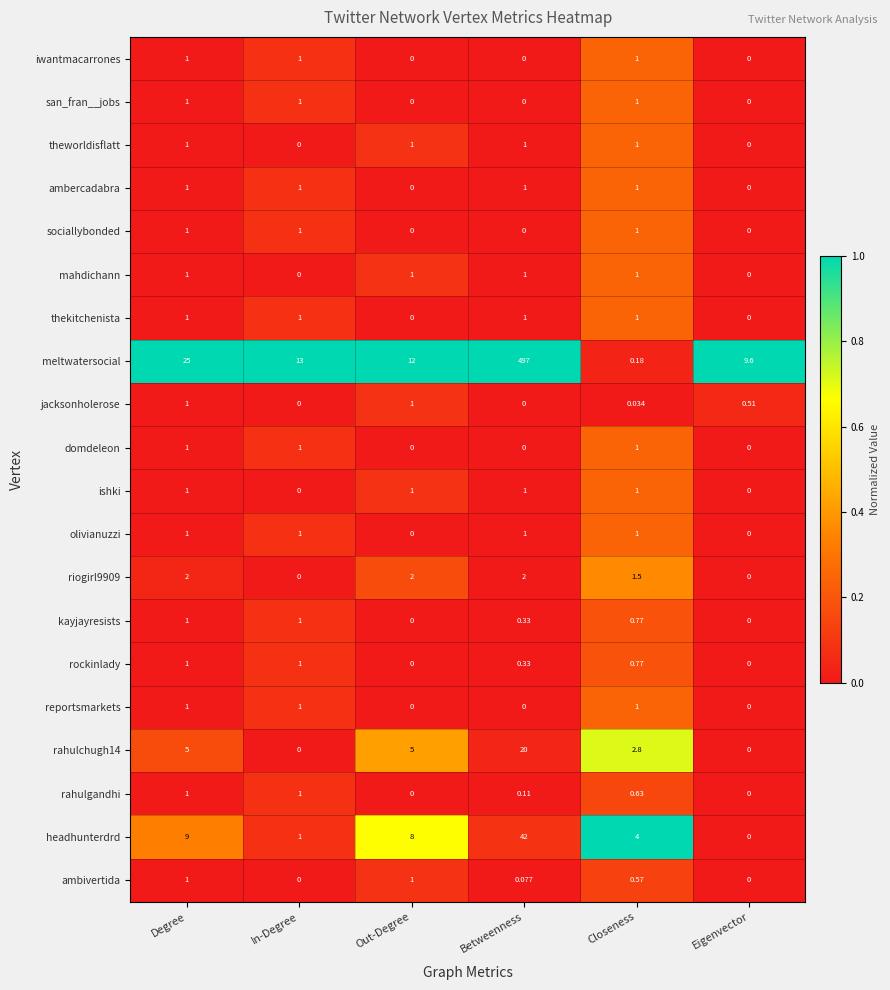

Which series has the widest spread of values?

meltwatersocial